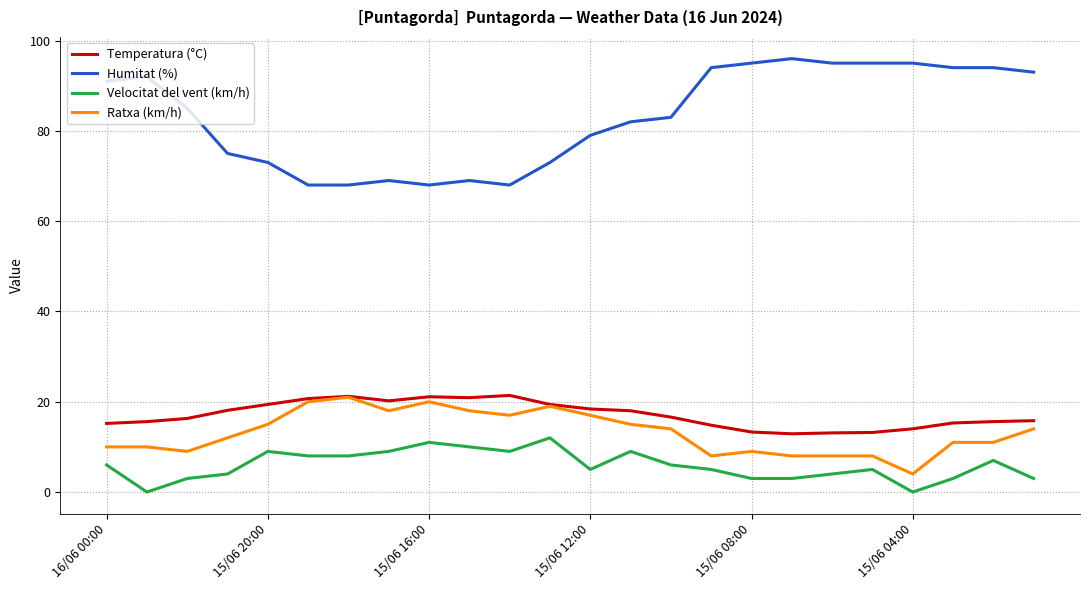

Which series has the largest total across all categories?

Humitat (%)